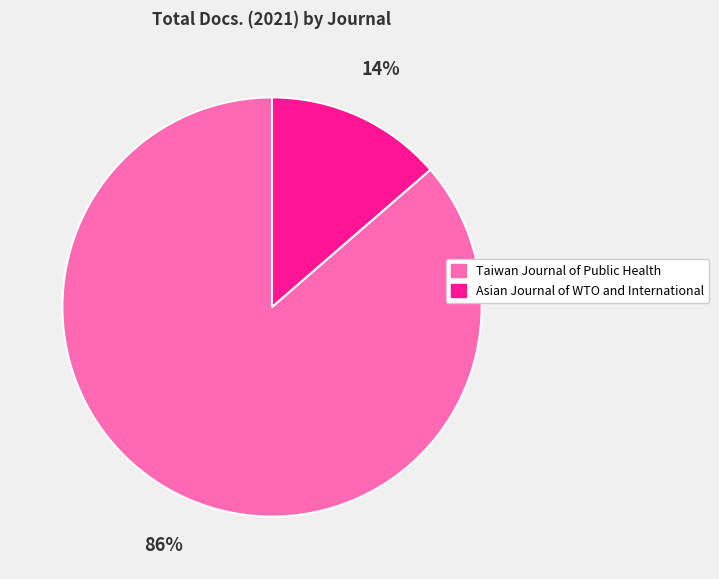

Which slice is the largest?

Taiwan Journal of Public Health